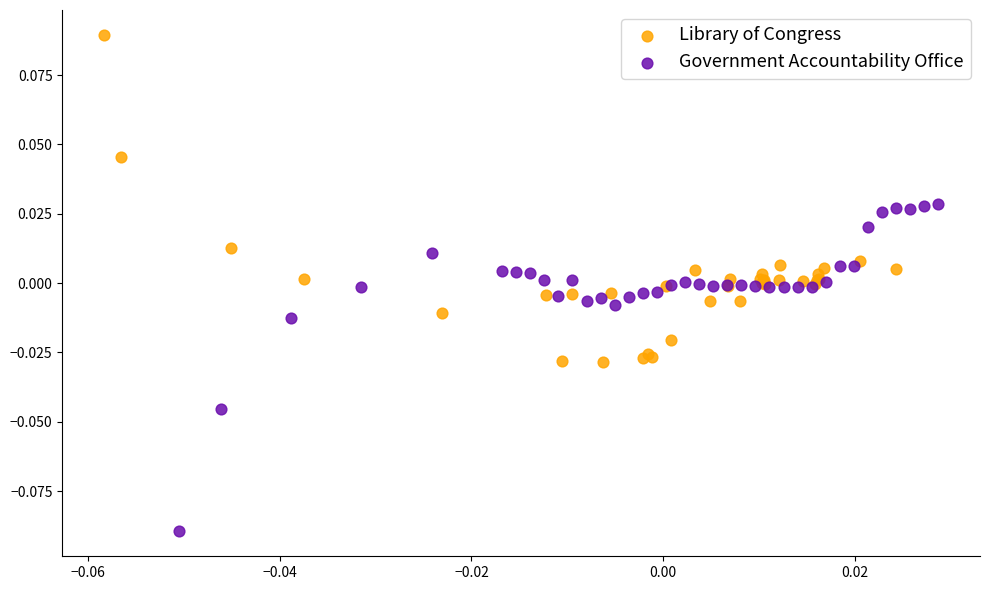

Which series reaches the minimum Y coordinate?

Government Accountability Office